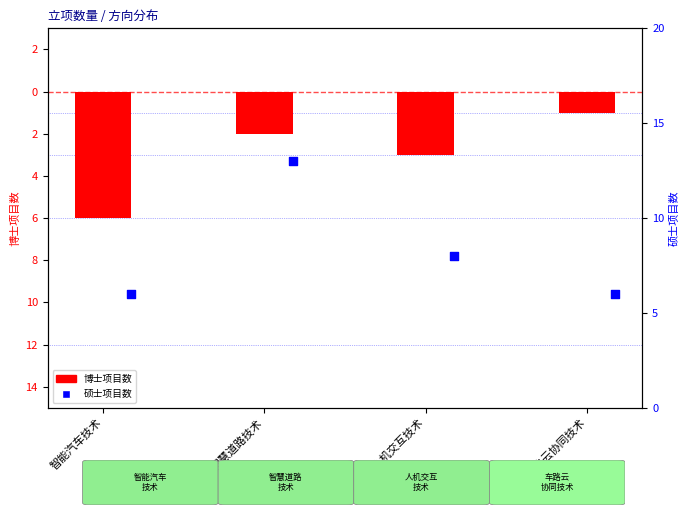

What are all the series names shown in the legend?

博士, 硕士